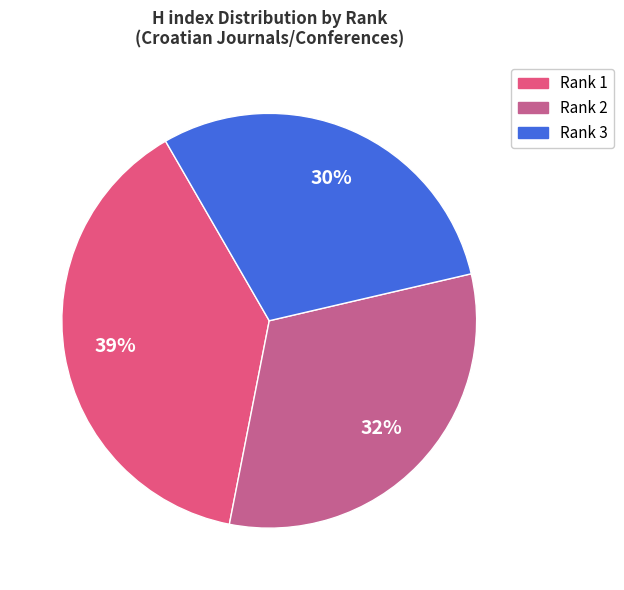

Is it true that Rank 1 is 48% of the pie?

False